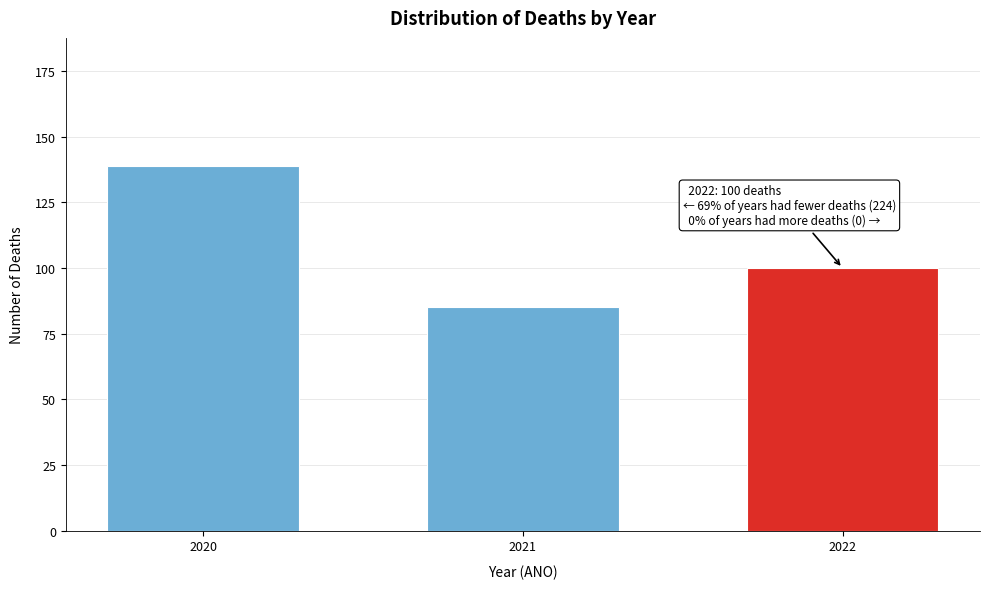

Reading left to right, what are all the values shown in this chart?

2020=139	2021=85	2022=100